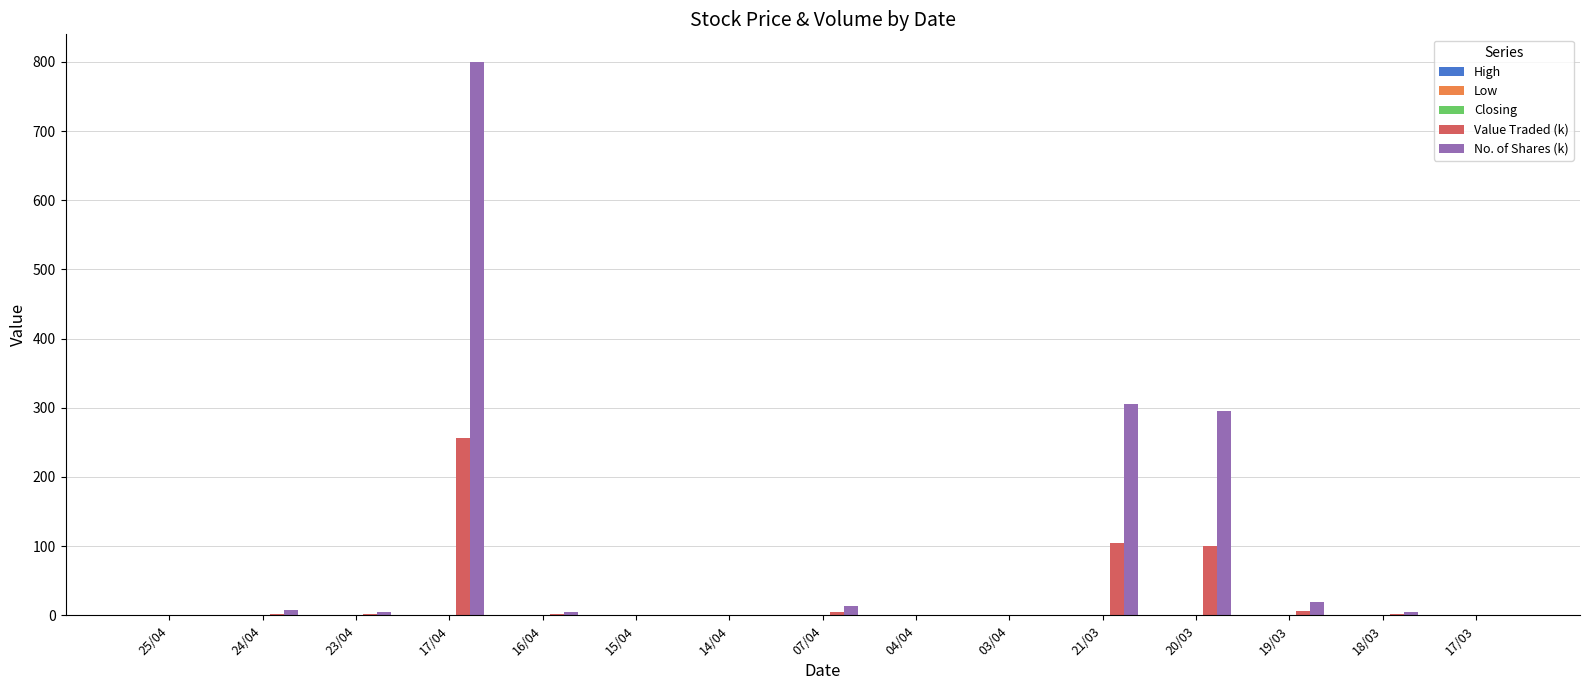

Which series has the largest range (max minus min)?

No. of Shares (k)